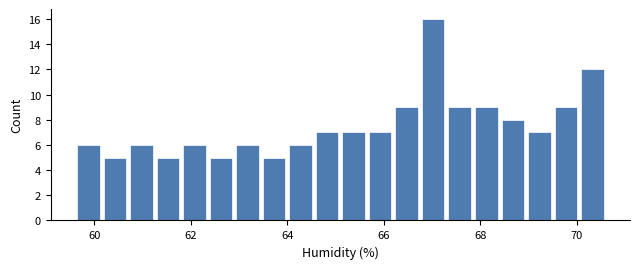

Around what value on the x-axis is the tallest bar? Give the approximate position of its centre, as read against the axis.

67.0